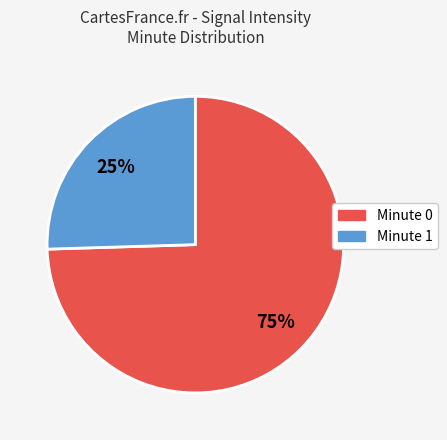

To the nearest percent, what is the average slice percentage?

50%